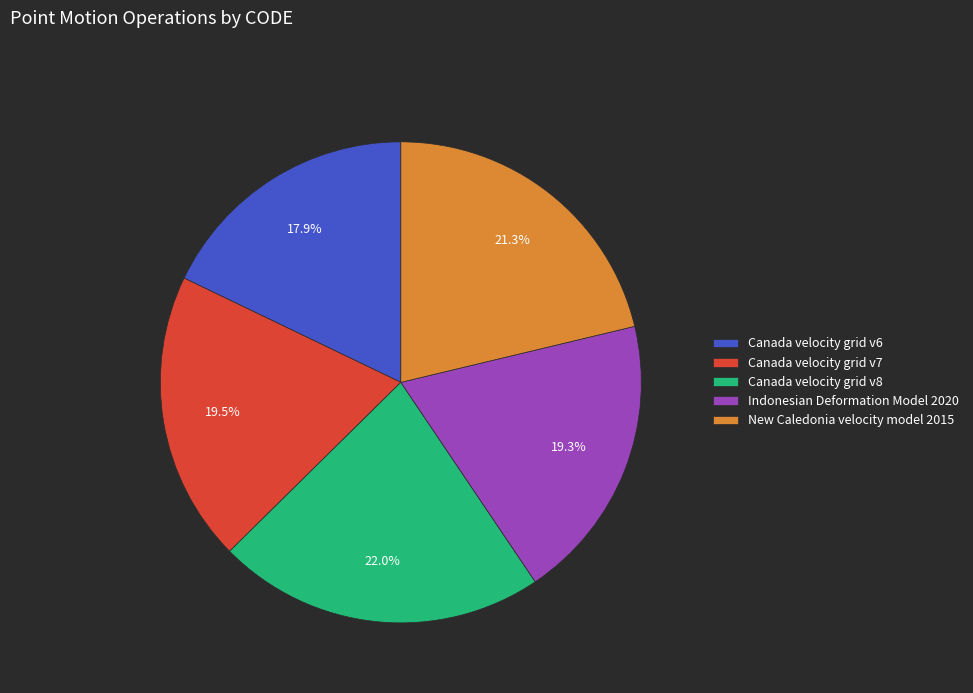

How many slices are in this pie chart?

5